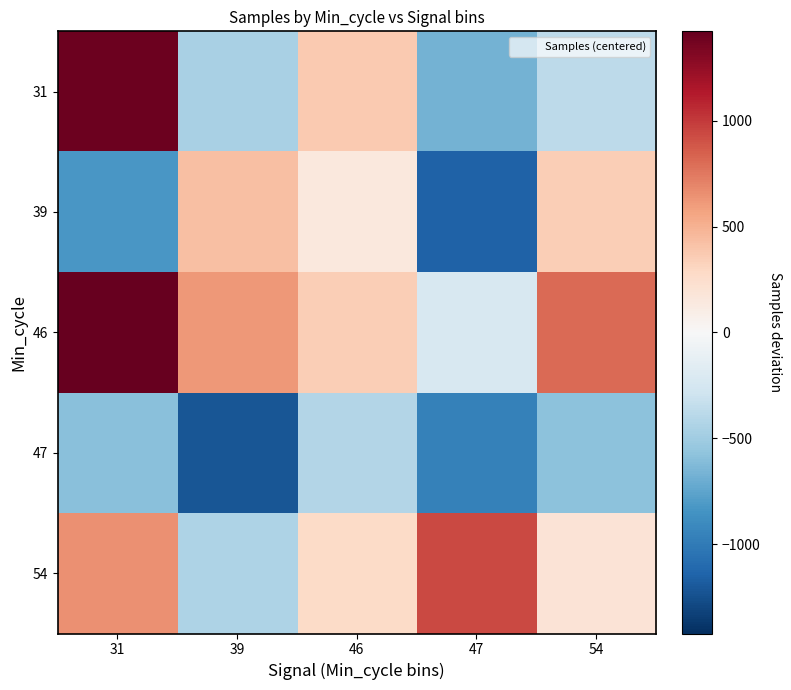

How many data points does each series have?

5